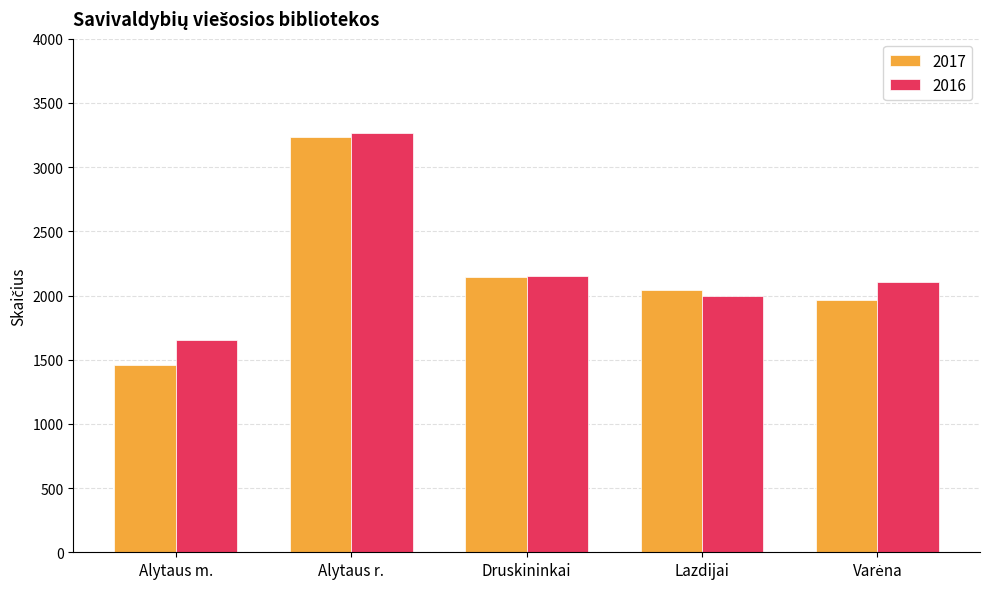

Reading left to right, list all the values displayed in this chart.

2017: 1461	3238	2146	2041	1968
2016: 1650	3265	2149	1995	2102